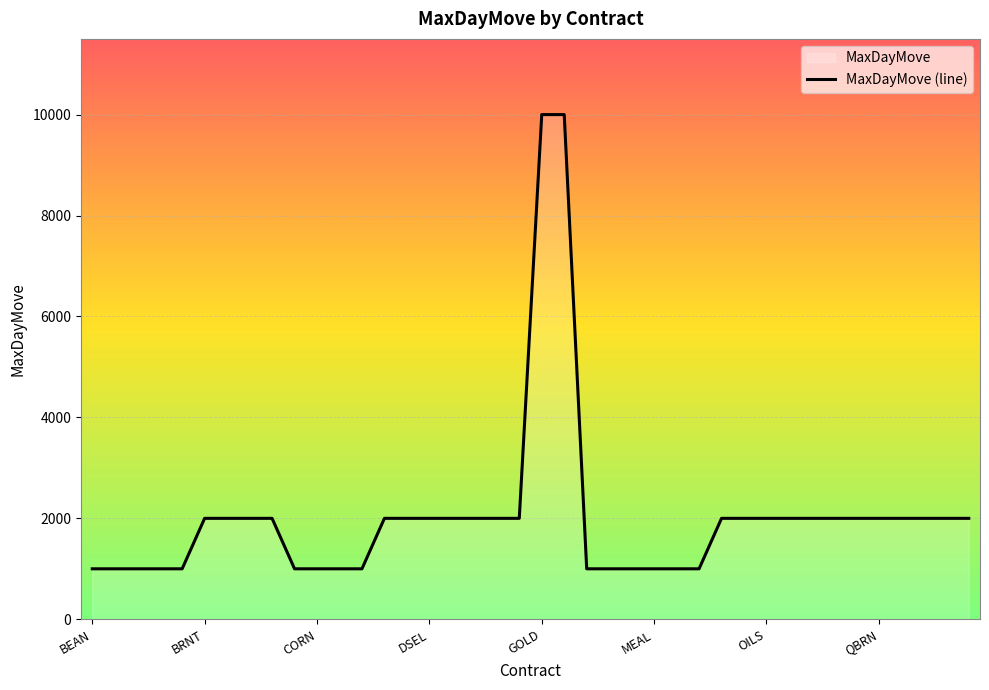

The chart shows a value of 3363 at OILS. True or false?

False